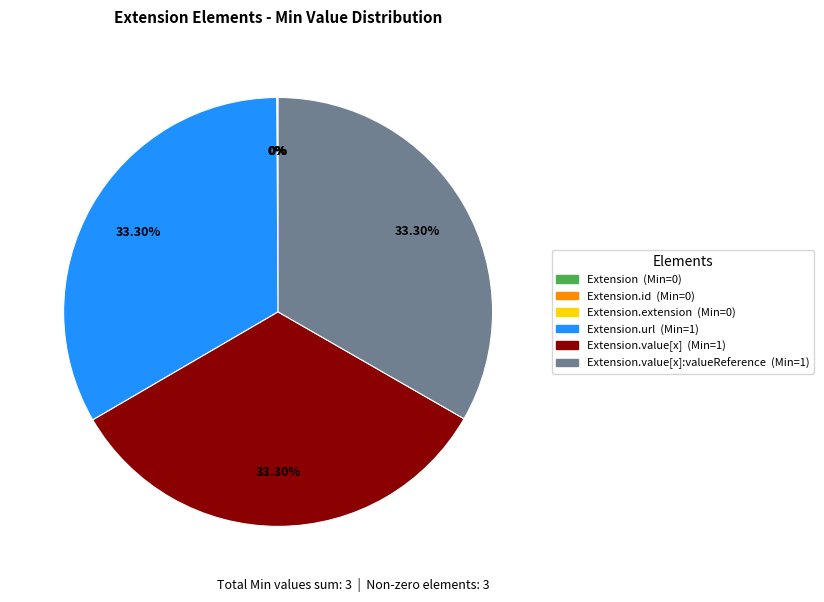

Is there a majority slice in this chart?

No